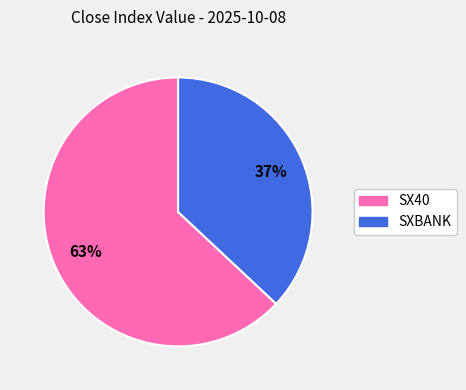

To the nearest percent, what is the difference between the largest and smallest slice percentages?

26%